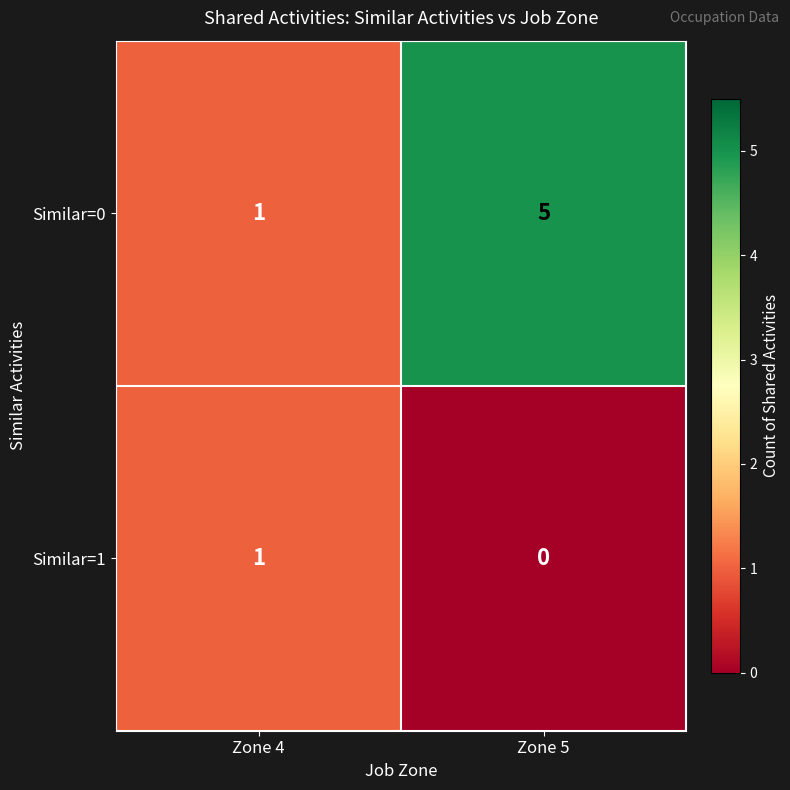

Count the number of categories in the chart.

2